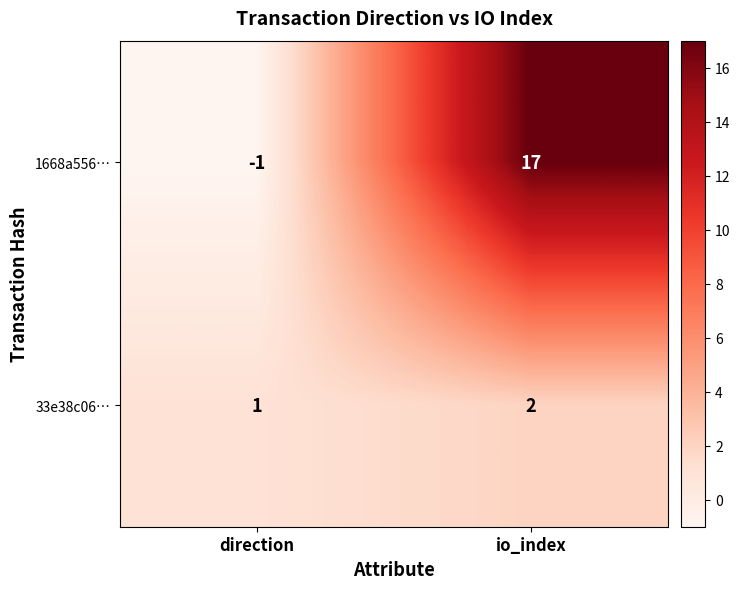

Reading left to right, transcribe all the data shown in this chart.

1668a556…: -1	17
33e38c06…: 1	2